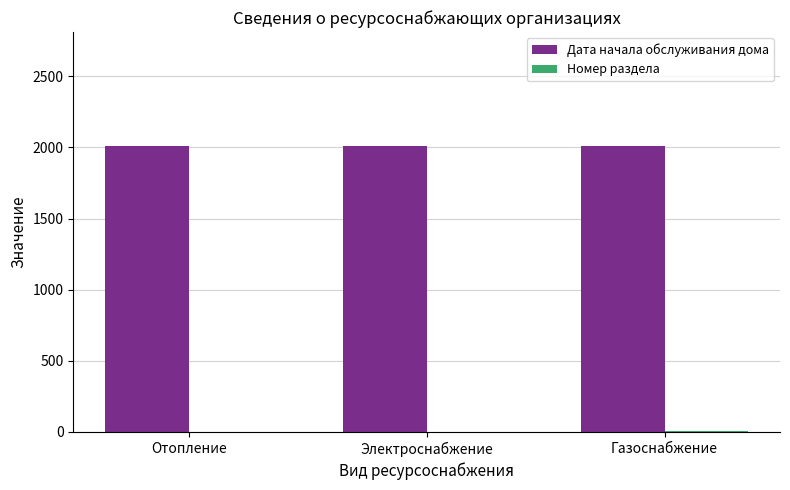

Which series has the largest total across all categories?

Дата начала обслуживания дома